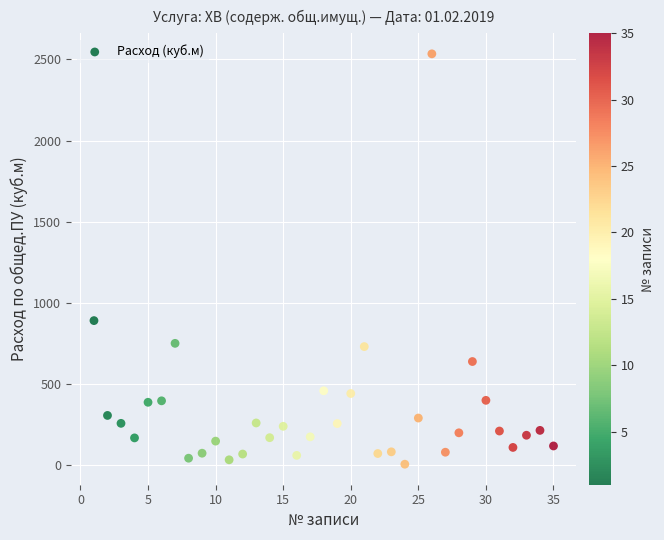

What is the range of Y values (max minus min)?

2527.3